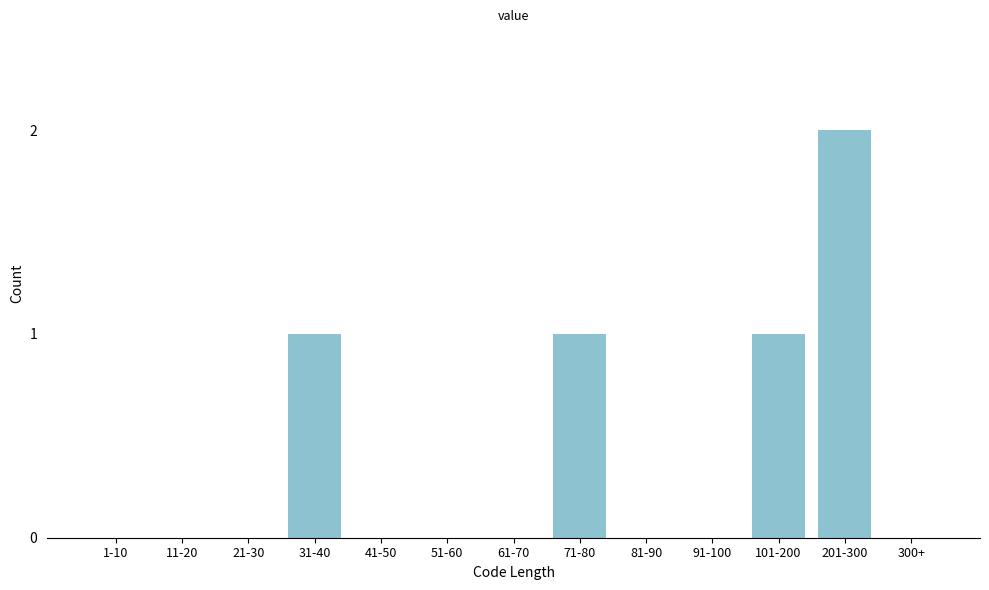

Reading left to right, what are all the values shown in this chart?

1-10=0	11-20=0	21-30=0	31-40=1	41-50=0	51-60=0	61-70=0	71-80=1	81-90=0	91-100=0	101-200=1	201-300=2	300+=0